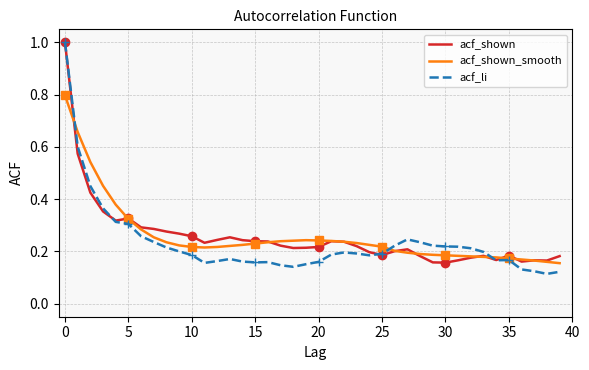

Read the acf_li value at 32.

0.2